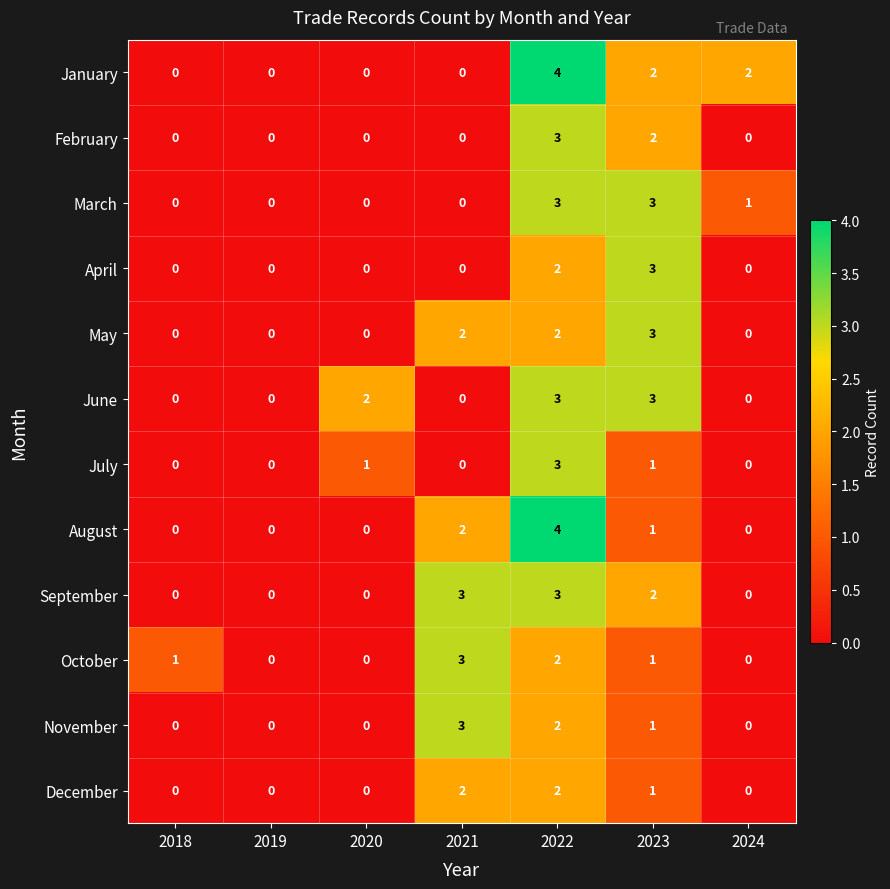

Is it true that July equals -2 at 2018?

False